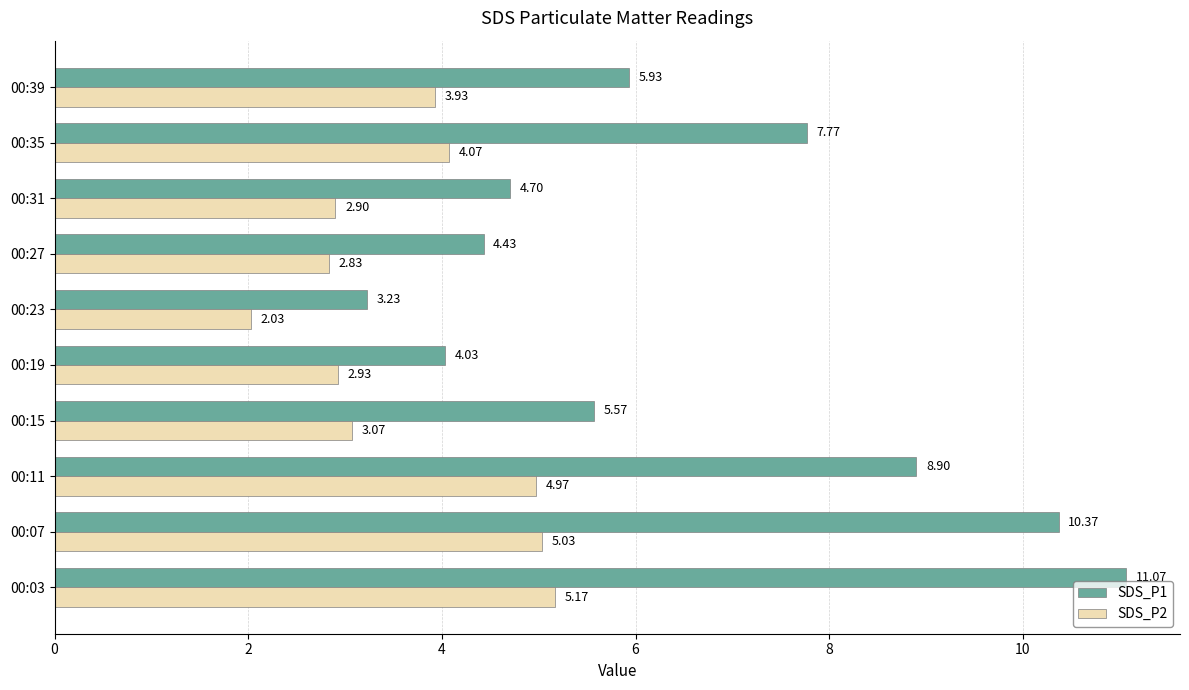

What is the difference between the maximum and minimum values in the SDS_P1 series?

7.8